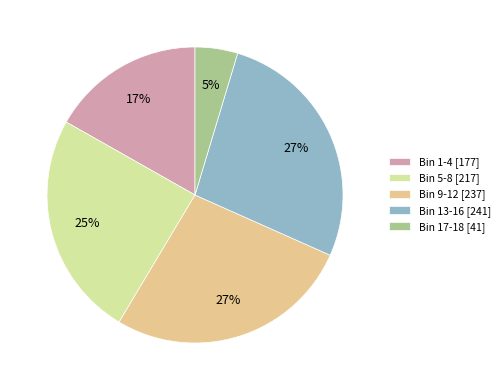

How many slices are in this pie chart?

5